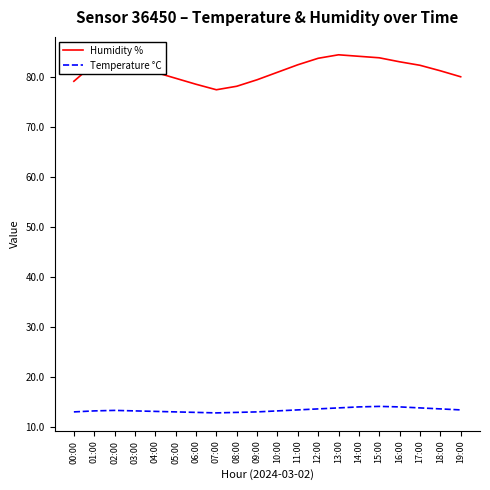

What is the sum of the Temperature °C values at 00:00 and 04:00?

26.1